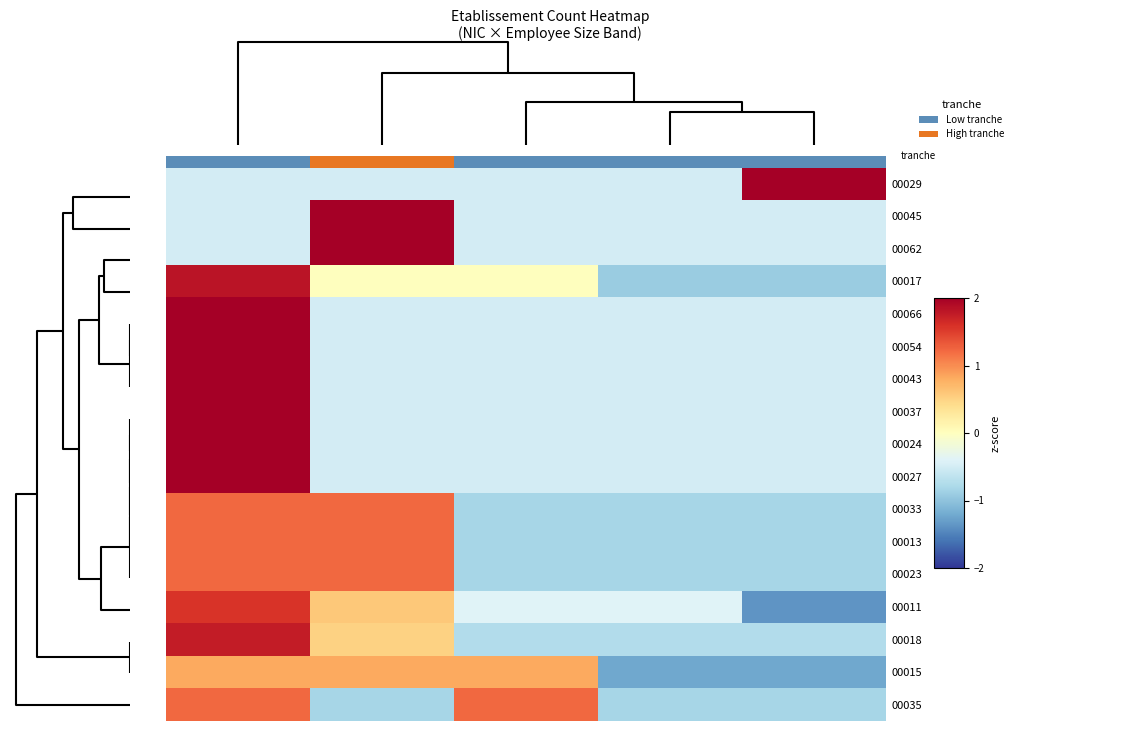

Reading left to right, extract all data points from this chart.

00029: -0.5	-0.5	-0.5	-0.5	2.0
00045: -0.5	2.0	-0.5	-0.5	-0.5
00062: -0.5	2.0	-0.5	-0.5	-0.5
00017: 1.8	0.0	0.0	-0.9	-0.9
00066: 2.0	-0.5	-0.5	-0.5	-0.5
00054: 2.0	-0.5	-0.5	-0.5	-0.5
00043: 2.0	-0.5	-0.5	-0.5	-0.5
00037: 2.0	-0.5	-0.5	-0.5	-0.5
00024: 2.0	-0.5	-0.5	-0.5	-0.5
00027: 2.0	-0.5	-0.5	-0.5	-0.5
00033: 1.2	1.2	-0.8	-0.8	-0.8
00013: 1.2	1.2	-0.8	-0.8	-0.8
00023: 1.2	1.2	-0.8	-0.8	-0.8
00011: 1.6	0.6	-0.4	-0.4	-1.4
00018: 1.8	0.5	-0.8	-0.8	-0.8
00015: 0.8	0.8	0.8	-1.2	-1.2
00035: 1.2	-0.8	1.2	-0.8	-0.8